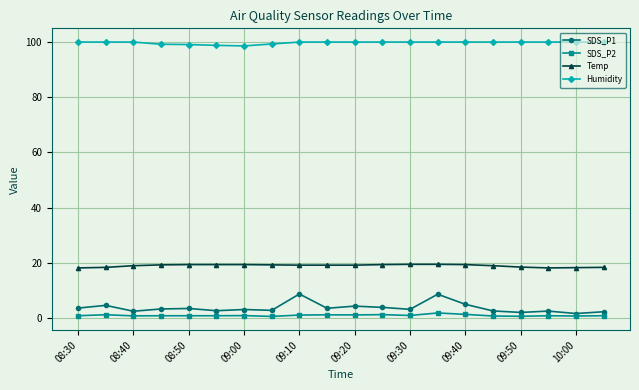

What is the smallest value displayed?

0.7